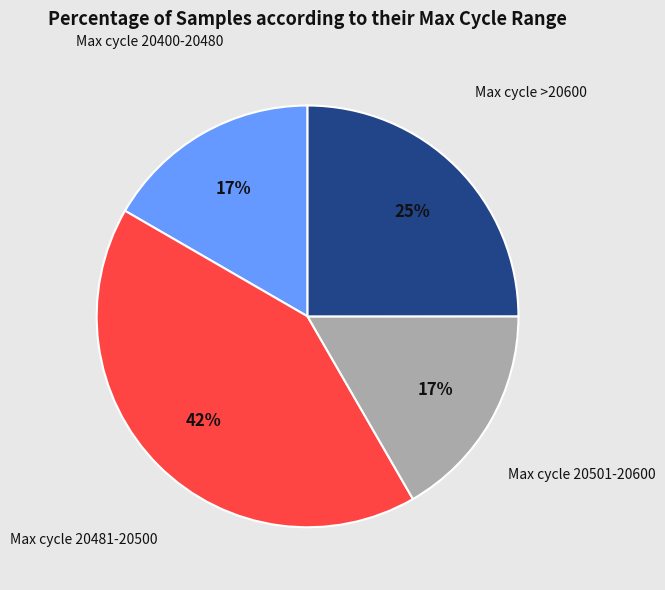

To the nearest percent, what is the combined percentage of Max cycle 20400-20480 and Max cycle >20600?

42%